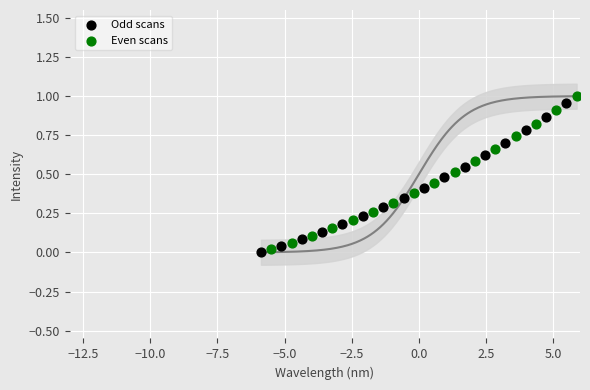

What are all the series names shown in the legend?

Odd scans, Even scans